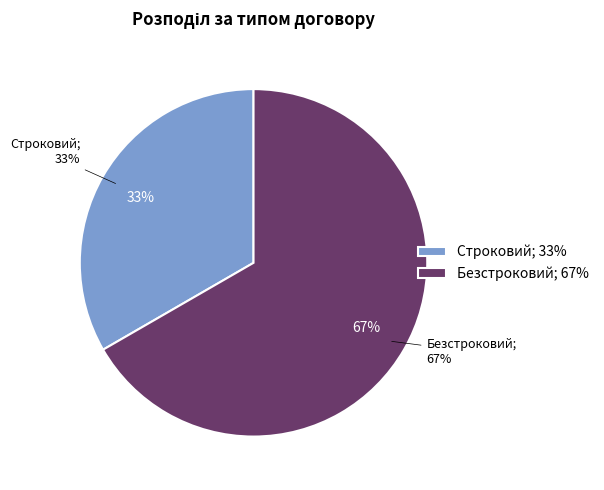

Count the number of slices in the pie.

2